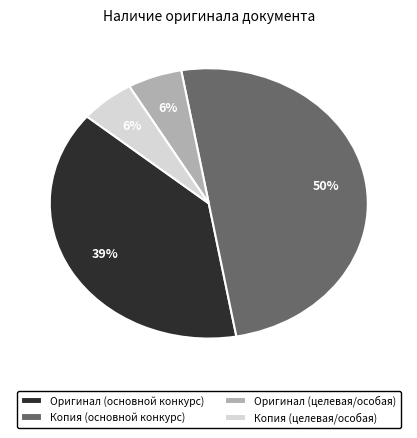

To the nearest percent, what is the difference between the largest and smallest slice percentages?

44%